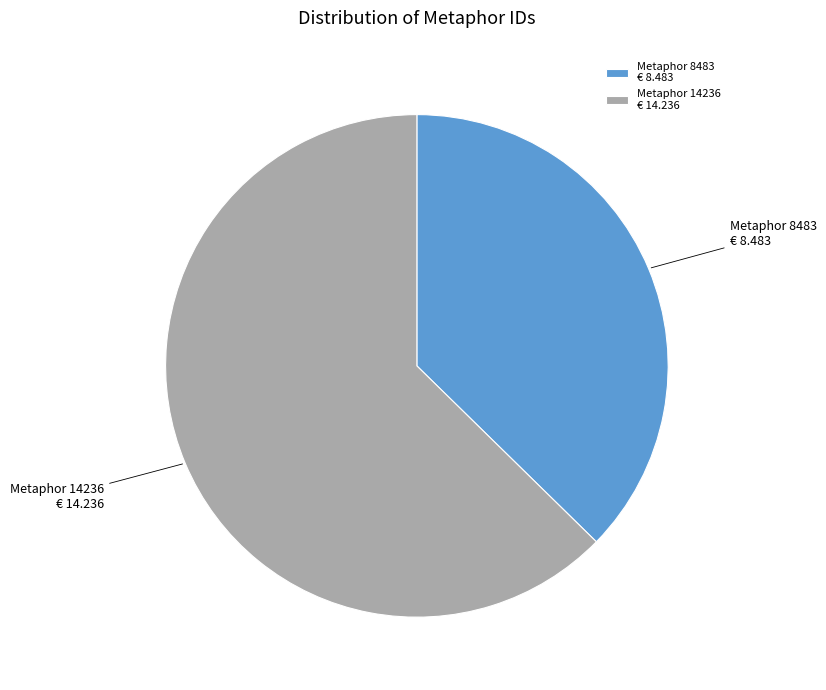

Which category has the smallest portion of the pie?

Metaphor 8483